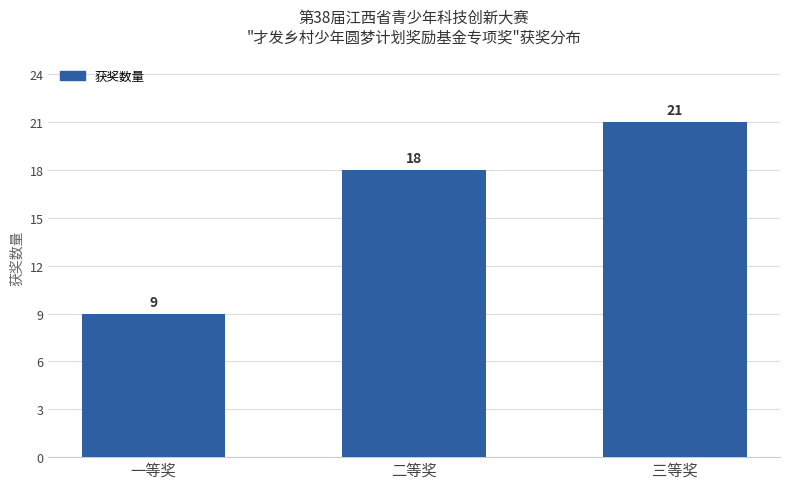

List the labels in order of value, largest first.

三等奖, 二等奖, 一等奖